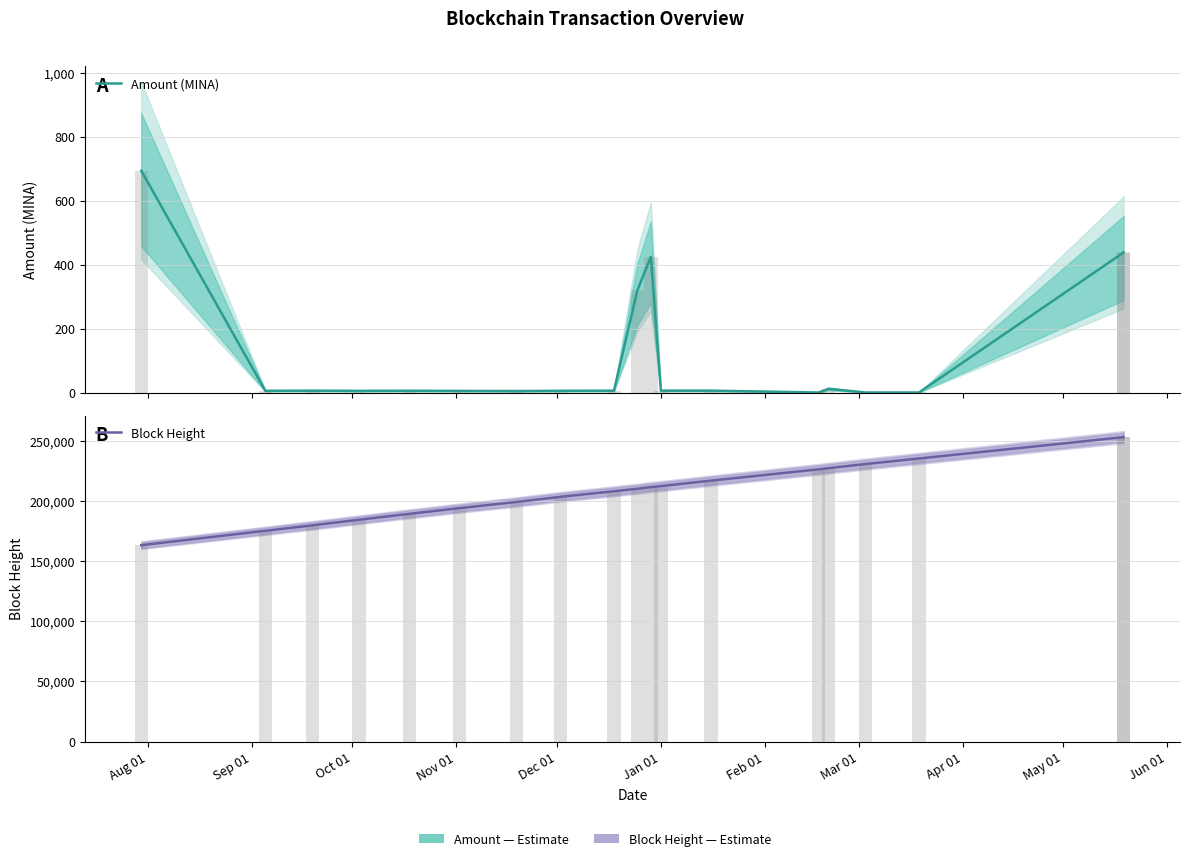

What is the difference between the maximum and minimum values in the Block Height series?

89779.0